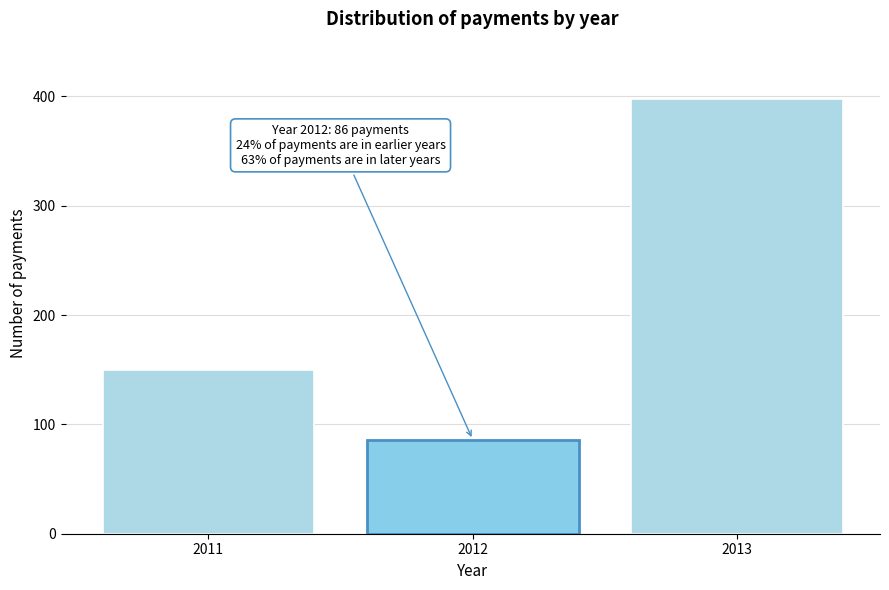

Reading left to right, list all the values displayed in this chart.

2011=150	2012=86	2013=398